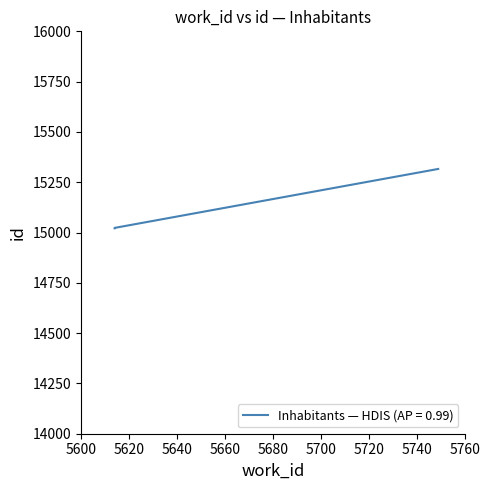

True or false: the data shows 15021 at 5614.

True